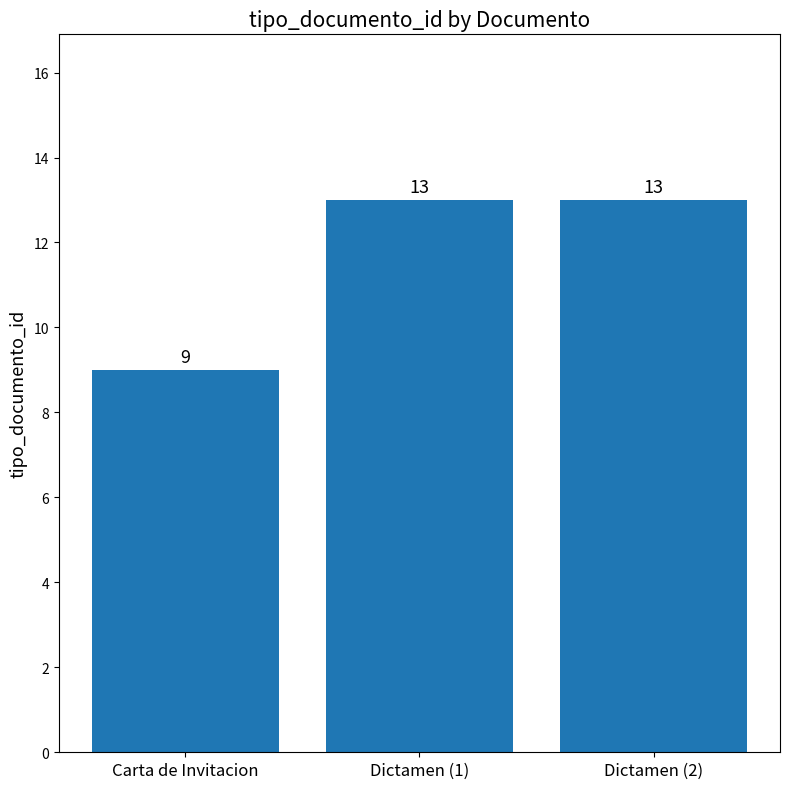

Reading right to left, list all the values displayed in this chart.

13	13	9